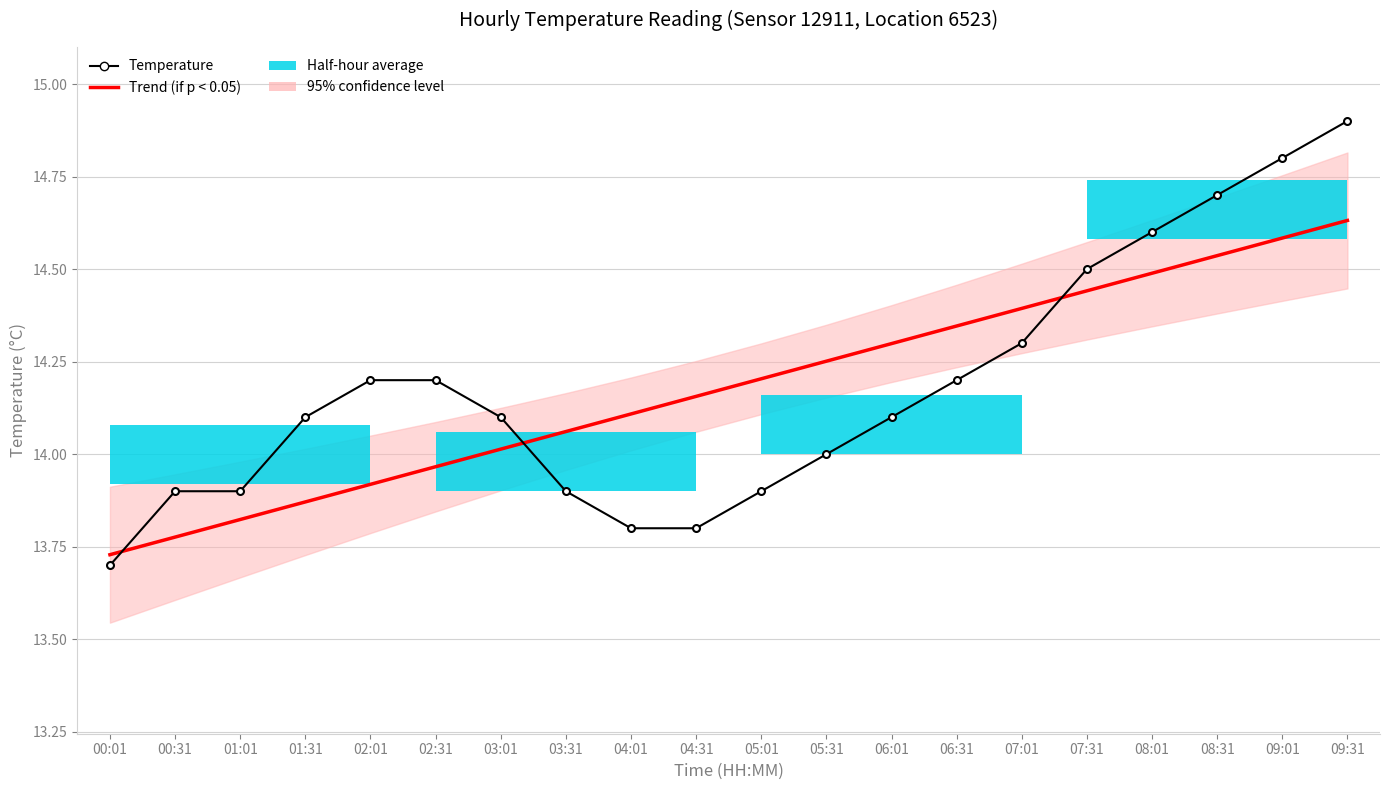

Rank the categories by Temperature value from highest to lowest.

09:31, 09:01, 08:31, 08:01, 07:31, 07:01, 02:01, 02:31, 06:31, 01:31, 03:01, 06:01, 05:31, 00:31, 01:01, 03:31, 05:01, 04:01, 04:31, 00:01